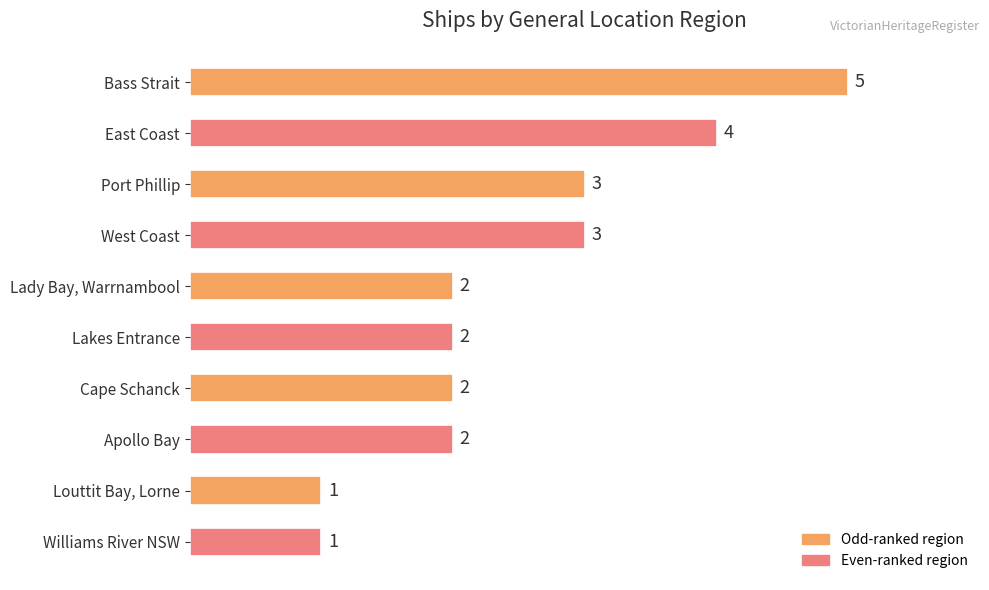

Reading bottom to top, transcribe all the data shown in this chart.

Williams River NSW=1	Louttit Bay, Lorne=1	Apollo Bay=2	Cape Schanck=2	Lakes Entrance=2	Lady Bay, Warrnambool=2	West Coast=3	Port Phillip=3	East Coast=4	Bass Strait=5